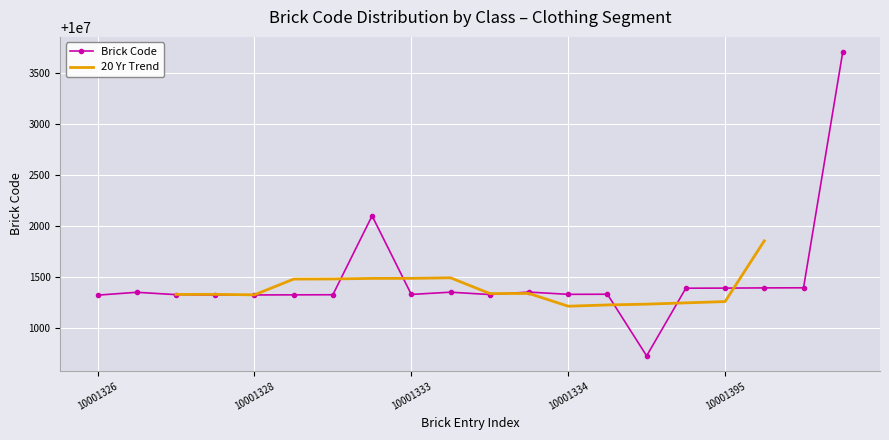

What is the lowest value of the Brick Code series?

10000732